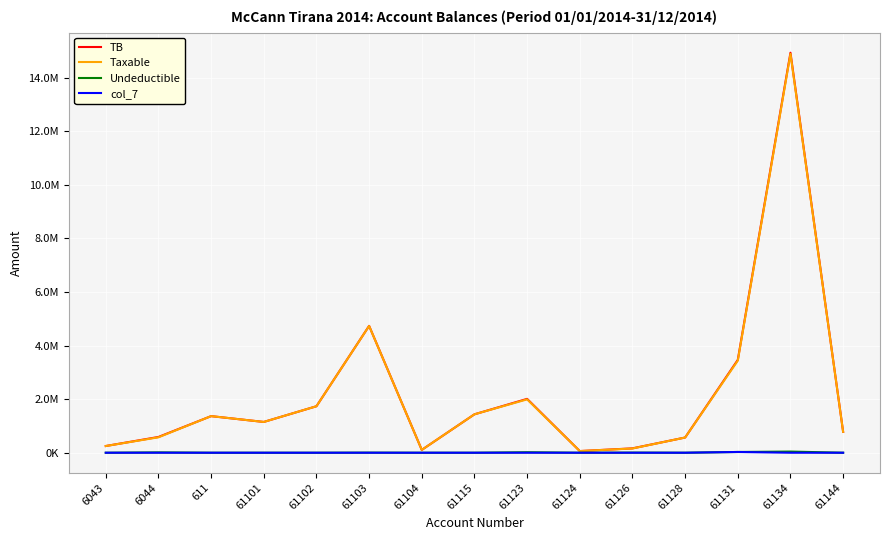

Is the value of TB at 61126 greater than the value of col_7 at 61101?

Yes